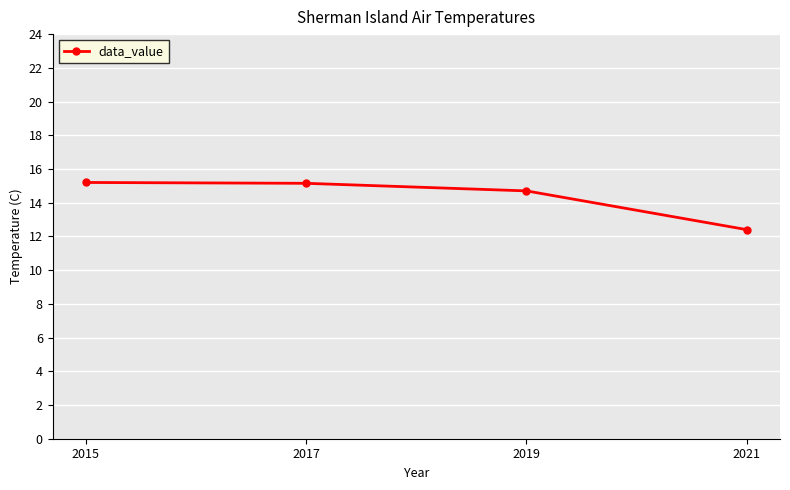

What is the sum of the values at 2017 and 2021?

27.6